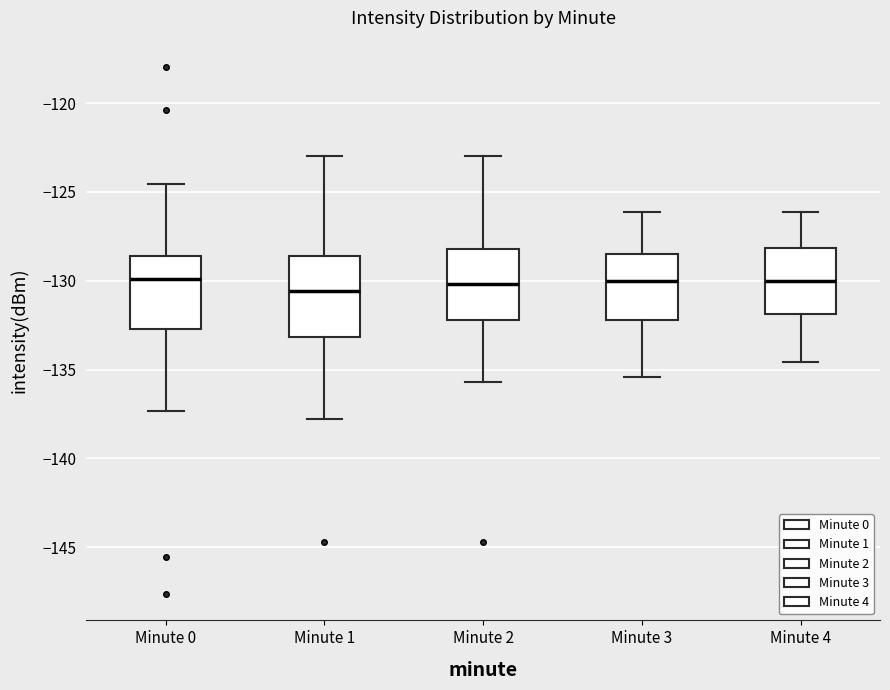

Where is the lower edge of the box for Minute 3 on the y-axis? The values are not printed on the chart, so give them approximately, as read against the axis.

-132.0